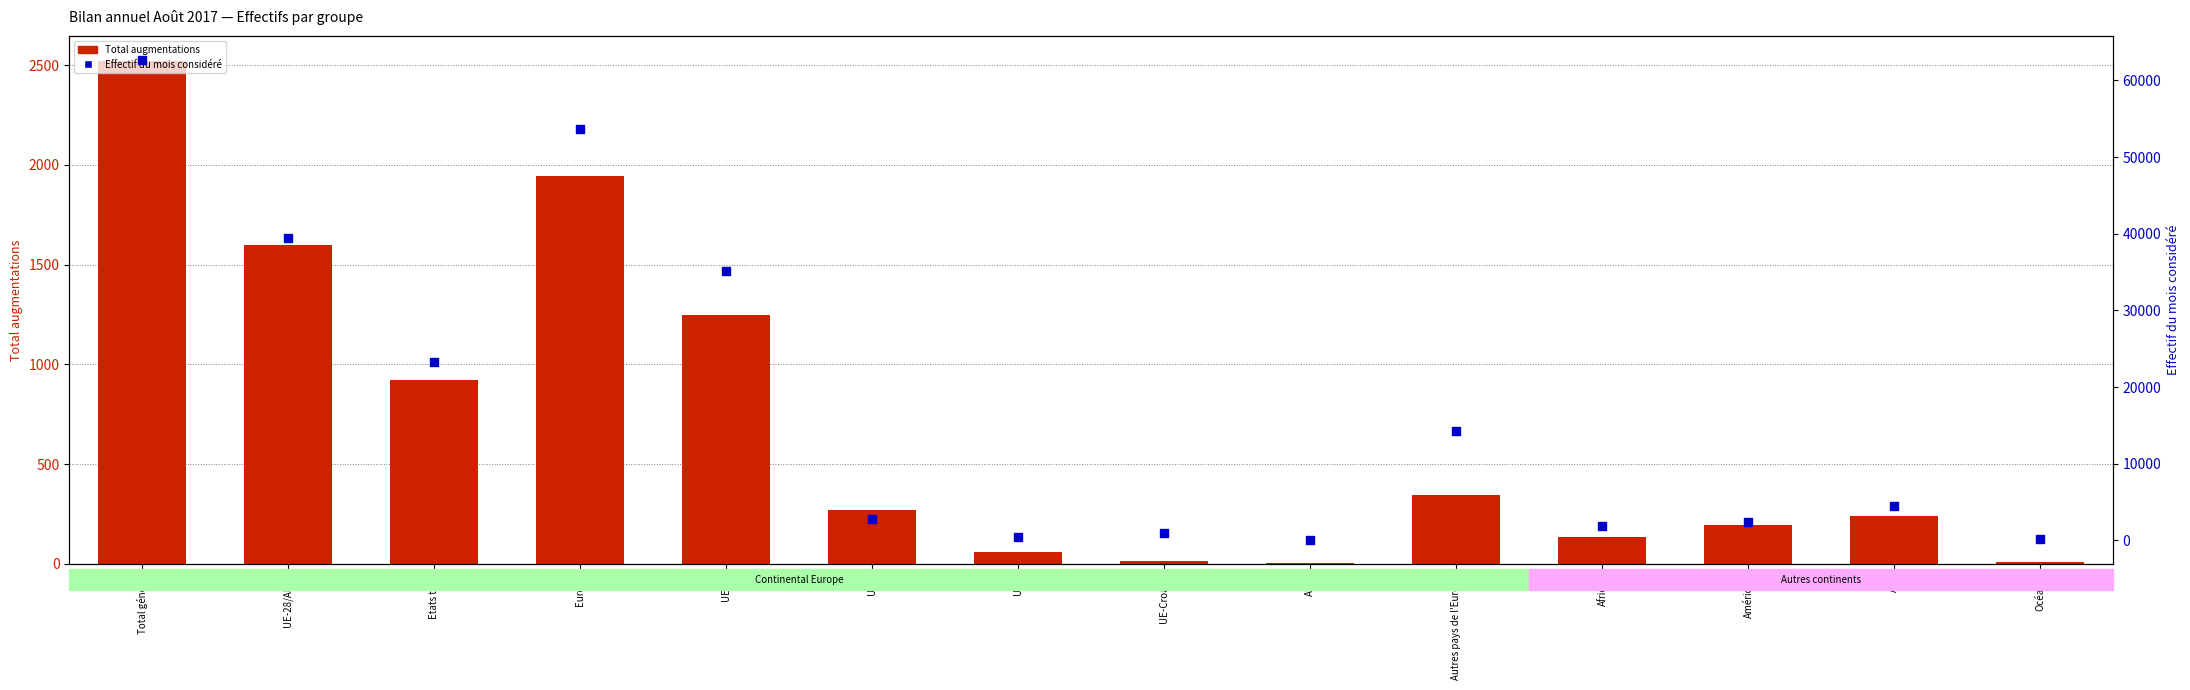

Is the value of Effectif du mois considéré at Afrique greater than the value of Total augmentations at Total général?

No